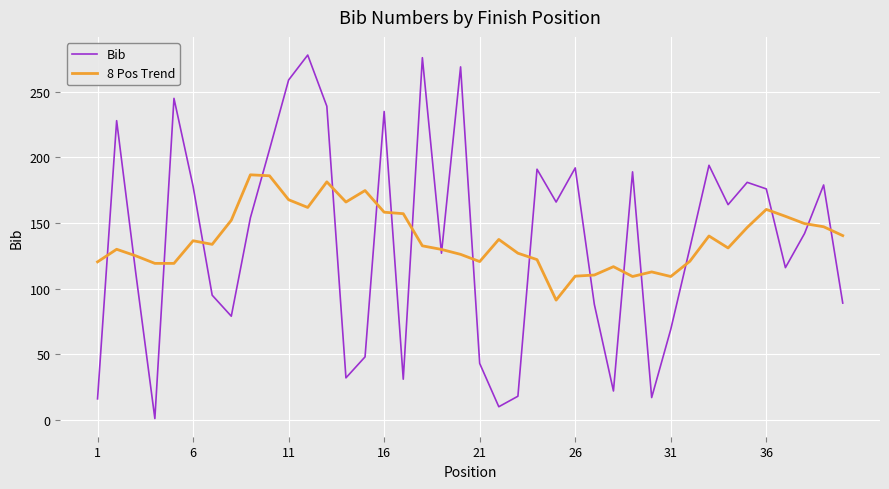

Which series has the widest spread of values?

Bib